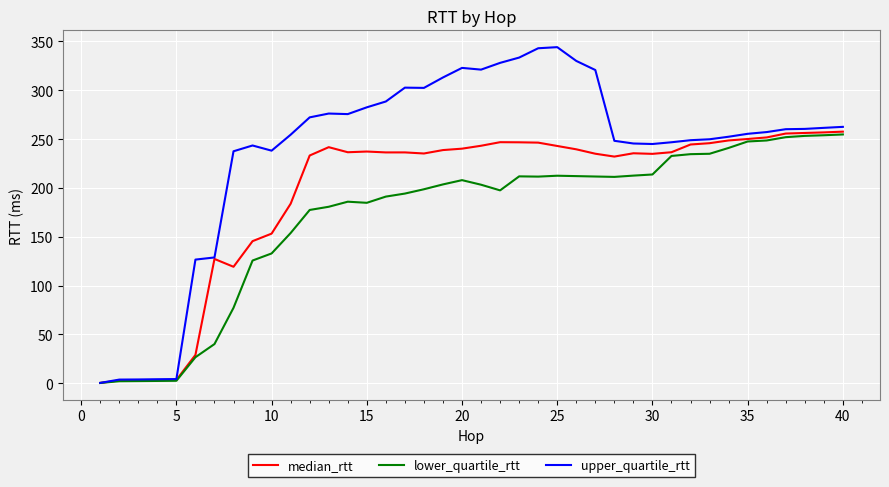

What is the highest value of the median_rtt series?

257.6